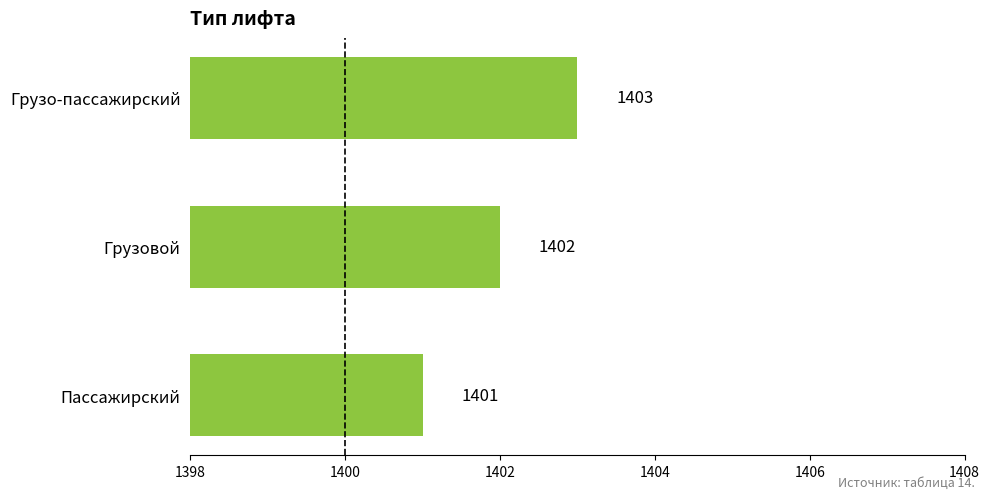

How many bars are there in total?

3